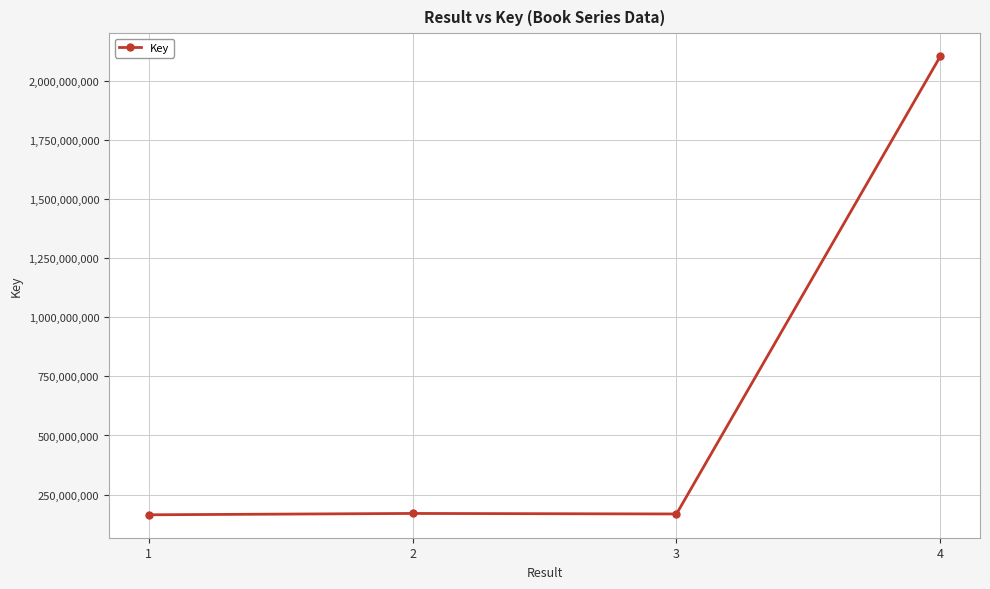

What is the change in value from 1 to 3?

+3472050